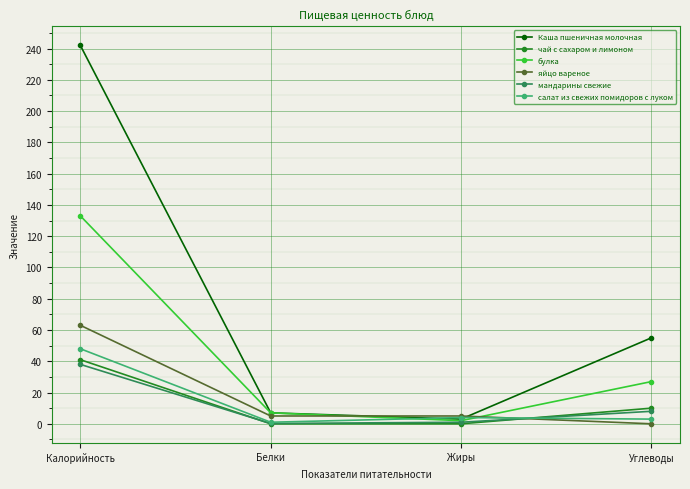

What is the label of the 4th point from the left?

Углеводы